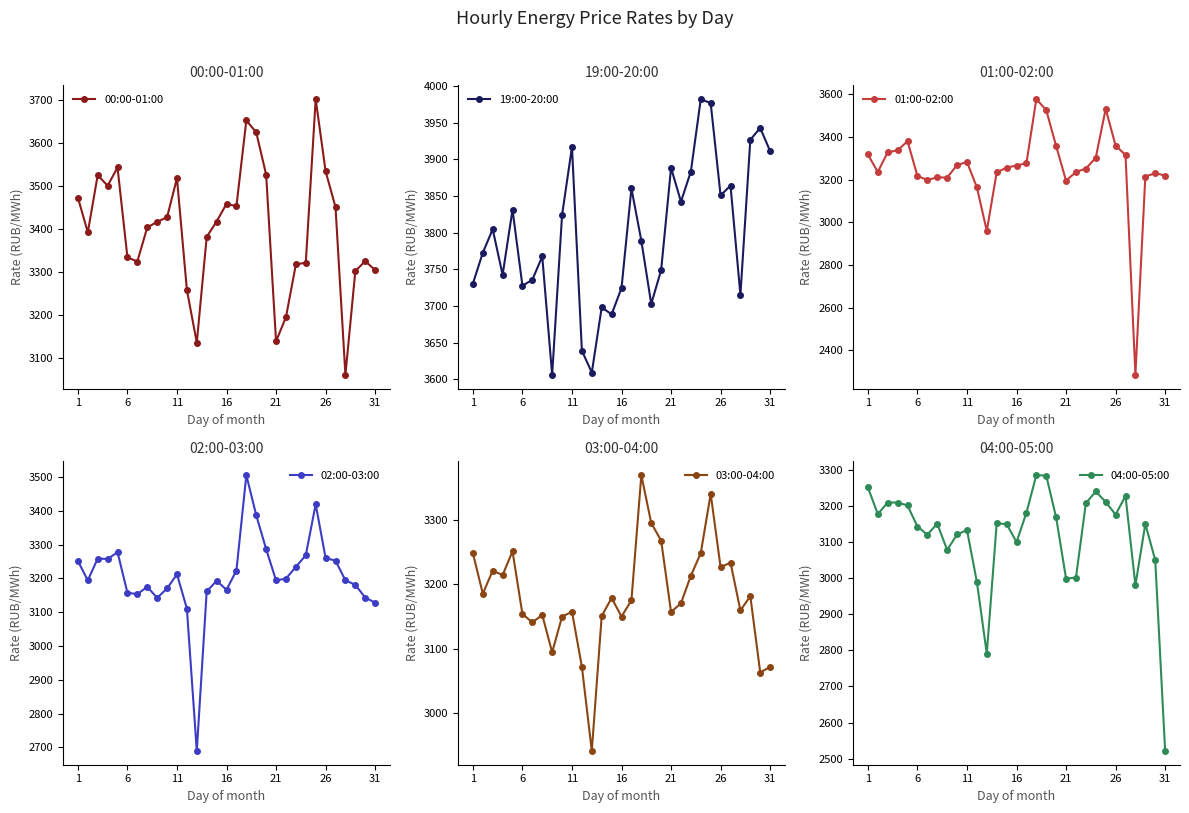

What is the value of the 19:00-20:00 point at the 9th from the left?

3605.8